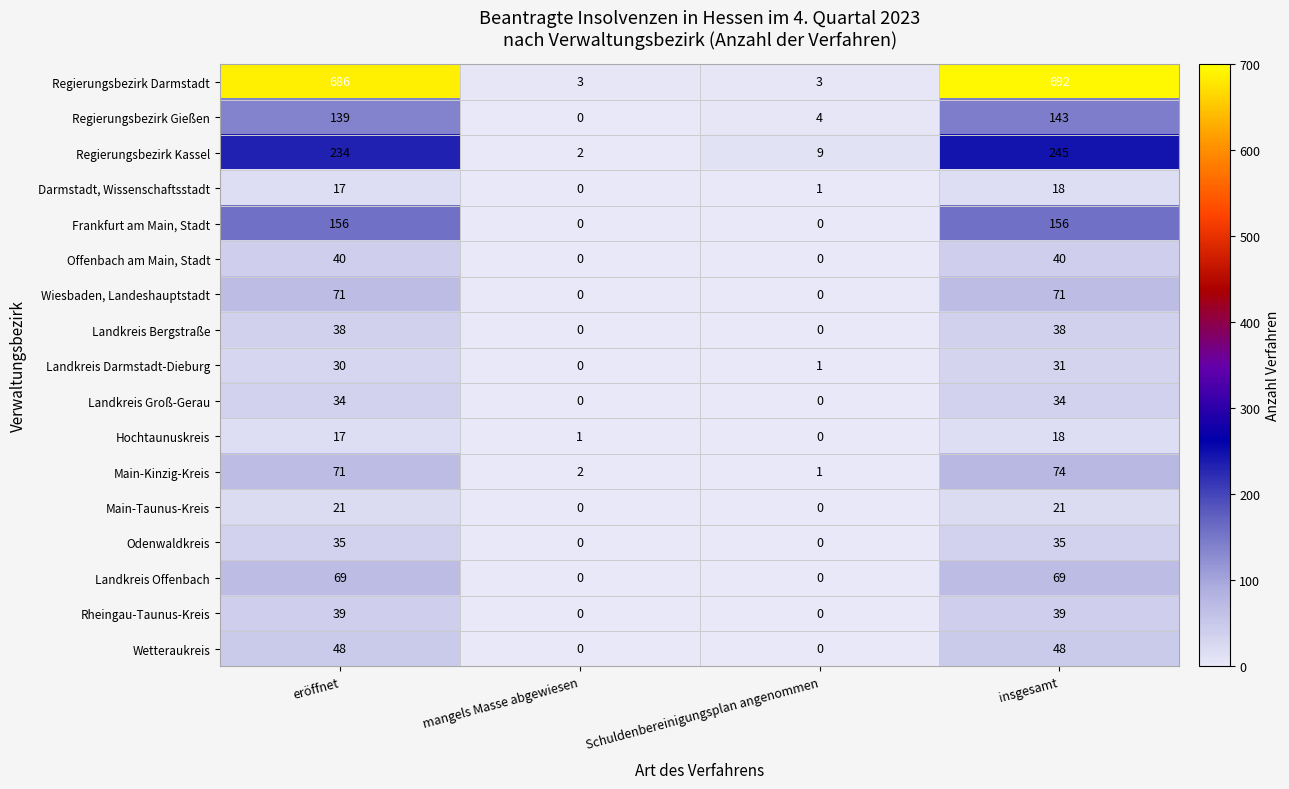

What is the greatest value displayed?

692